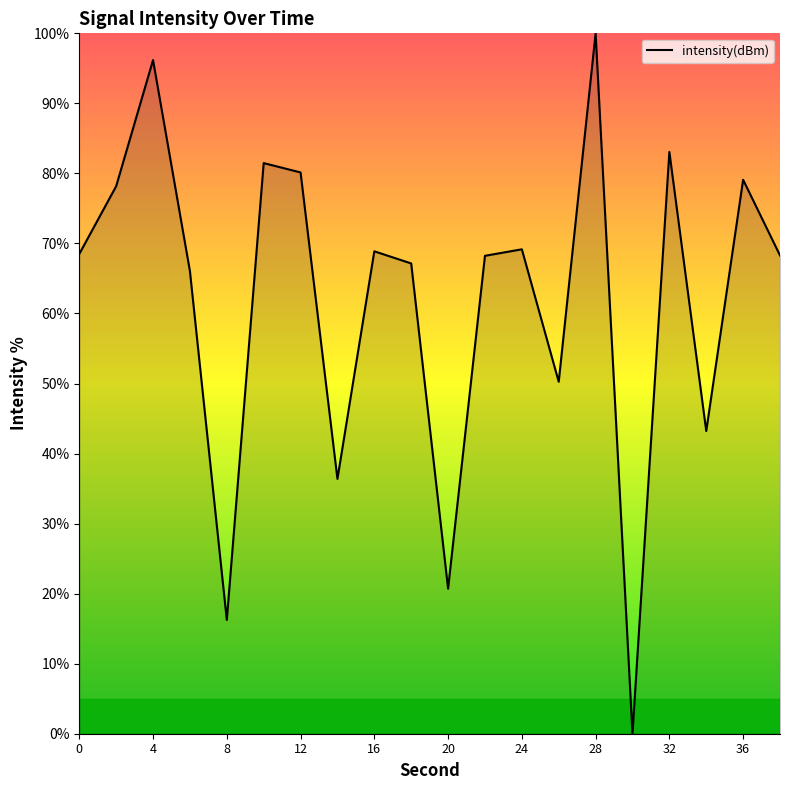

What is the sum of all values?

1241.2